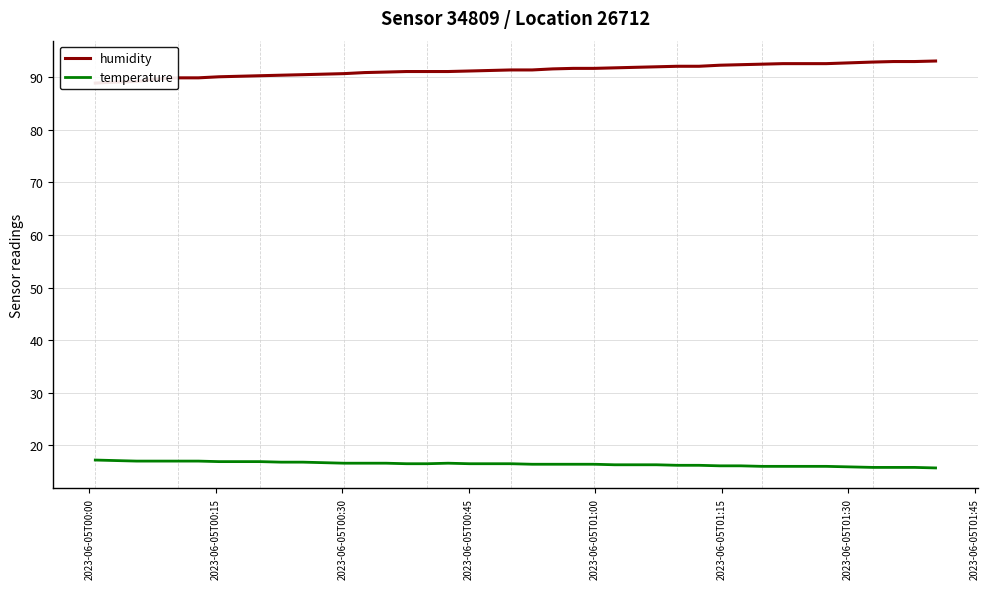

What are all the series names shown in the legend?

humidity, temperature